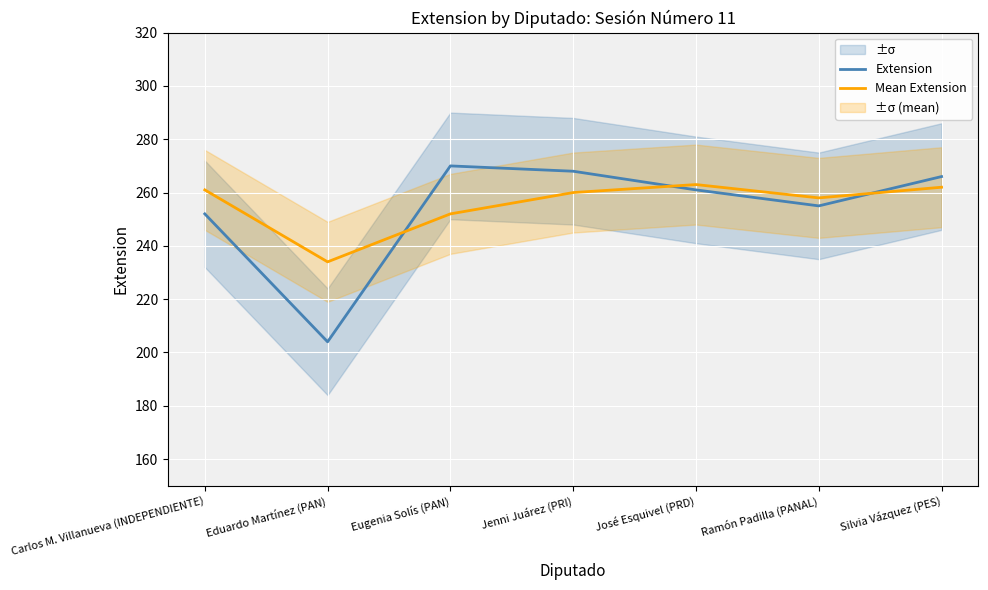

List the series in order of their peak value, lowest first.

Mean Extension, Extension